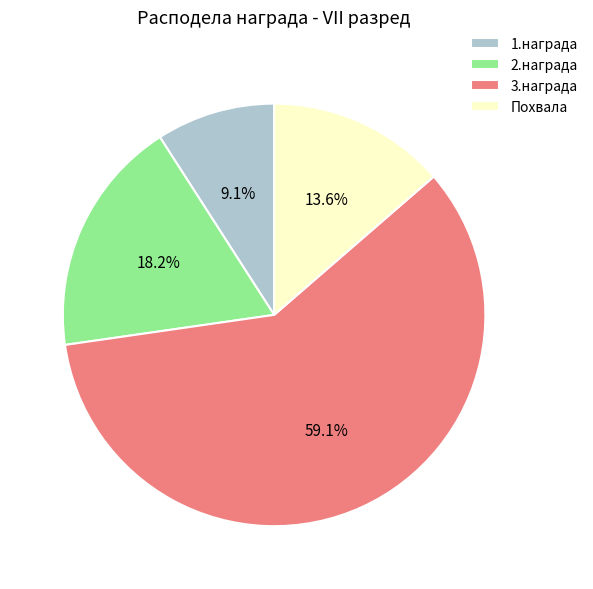

True or false: 2.награда accounts for 9% of the total.

False